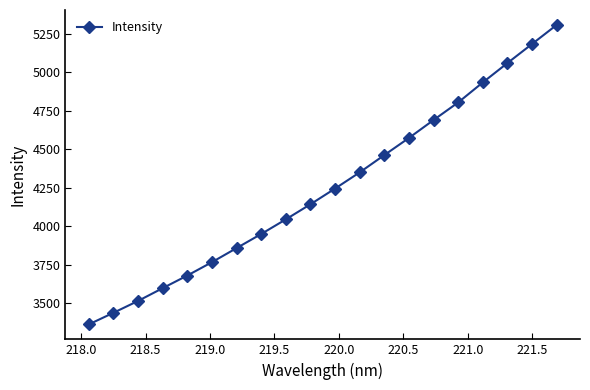

How many lines are shown in the chart?

1